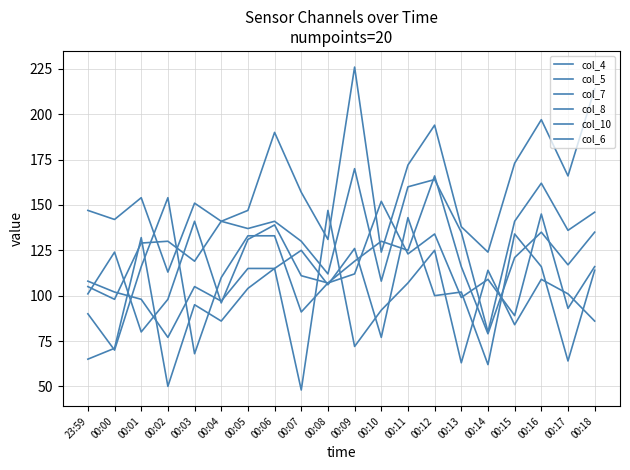

What is the maximum value for col_10?

147